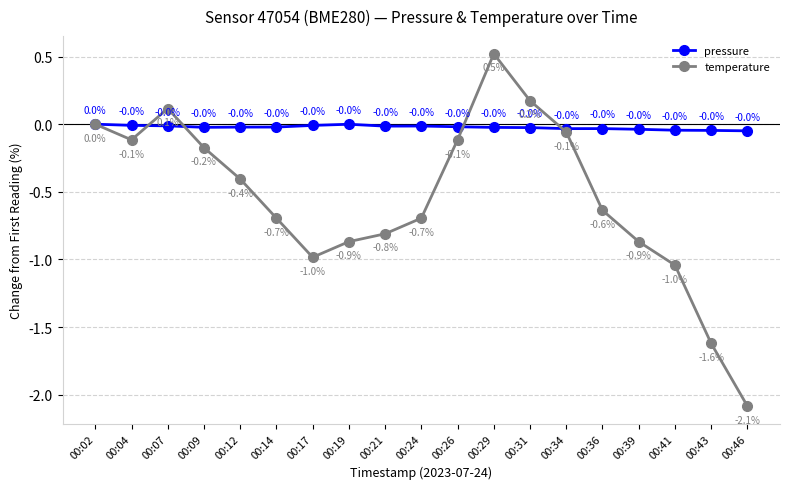

List the series in order of their overall mean, highest first.

pressure, temperature